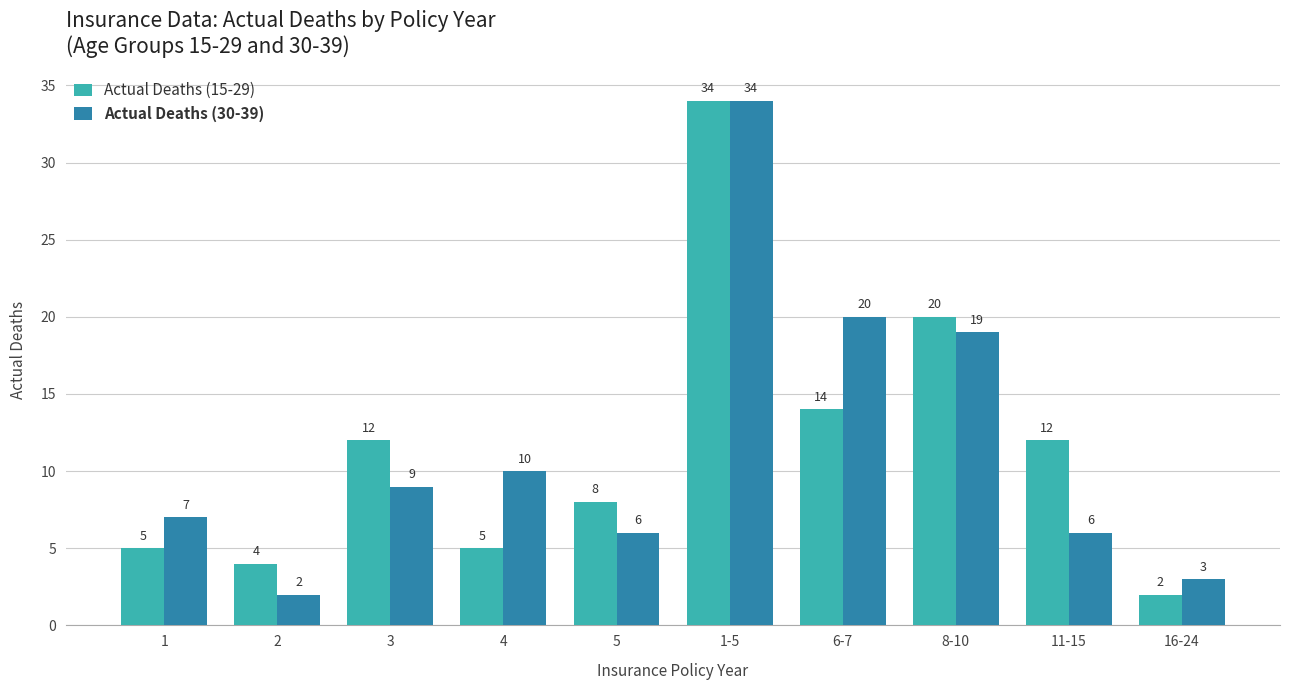

What is the value of the Actual Deaths (15-29) bar at the 8th from the left?

20